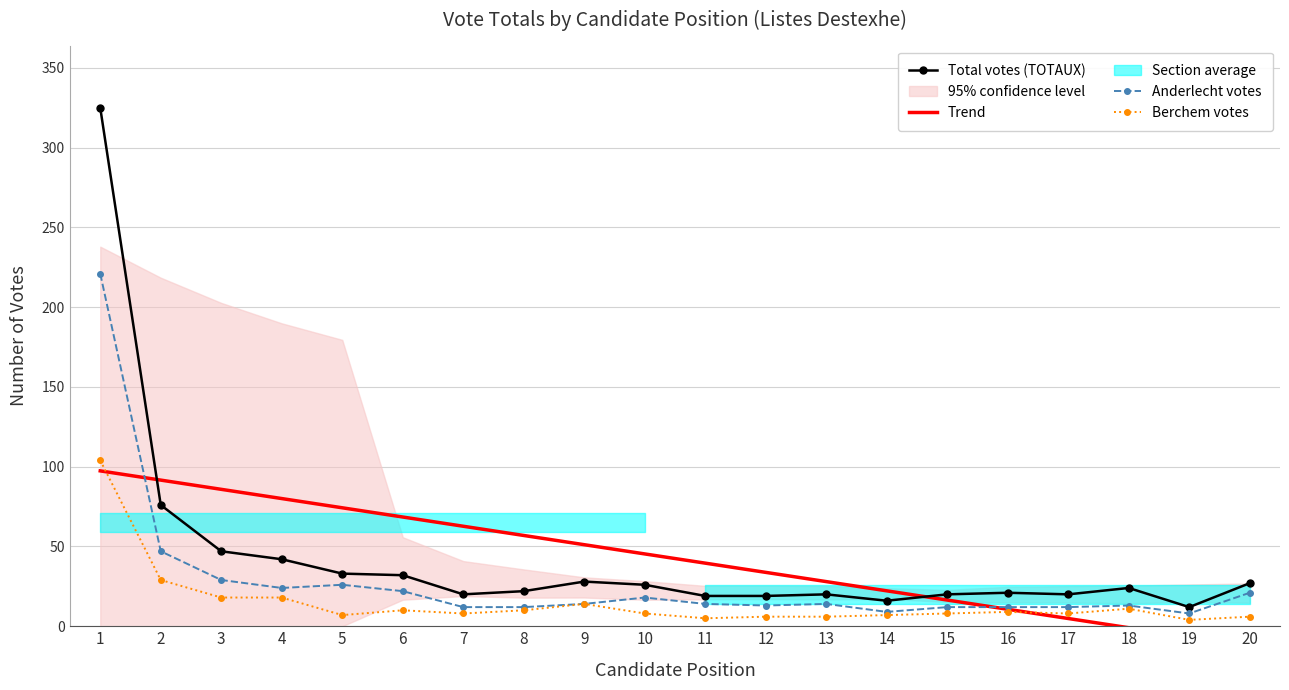

Which category has the highest value across all series?

1